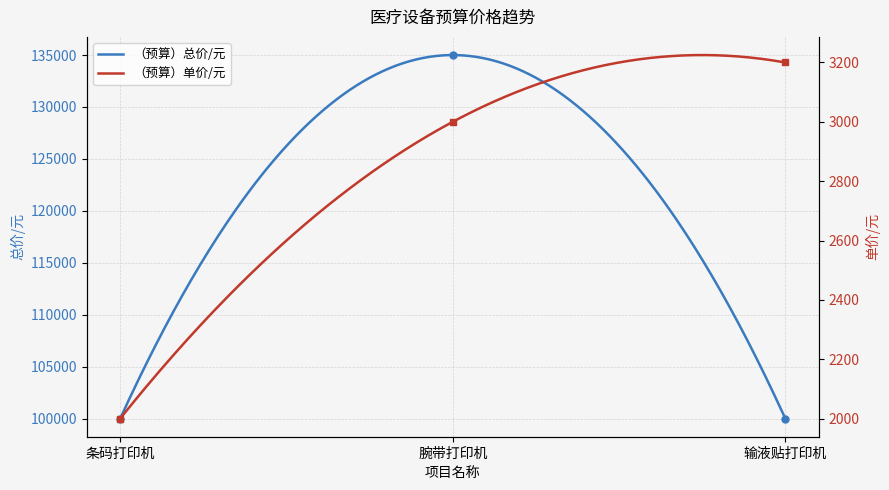

What is the spread (max minus min) of values at 条码打印机?

98000